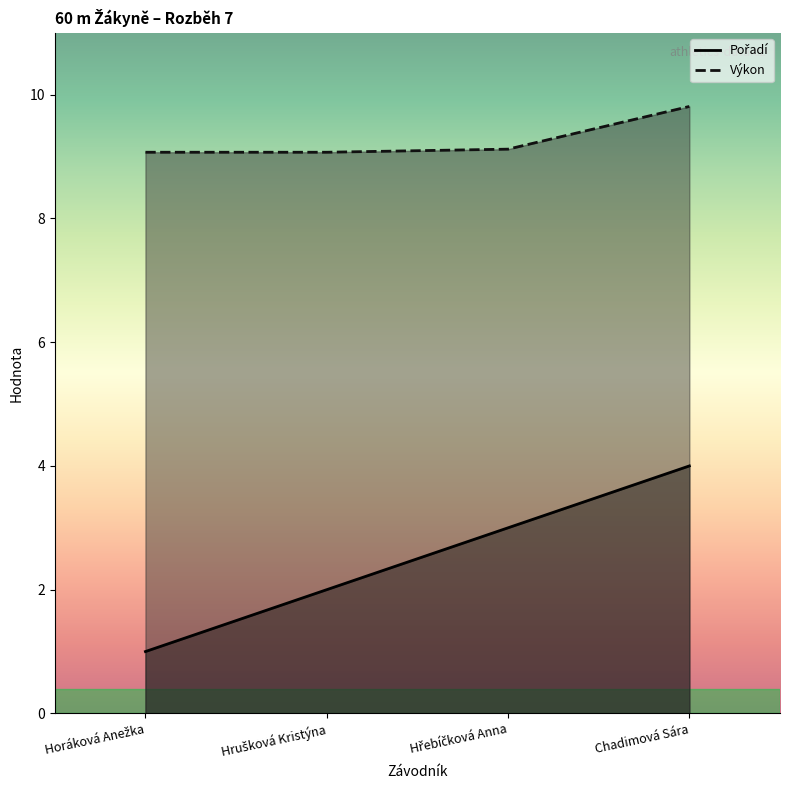

How many lines are shown in the chart?

2